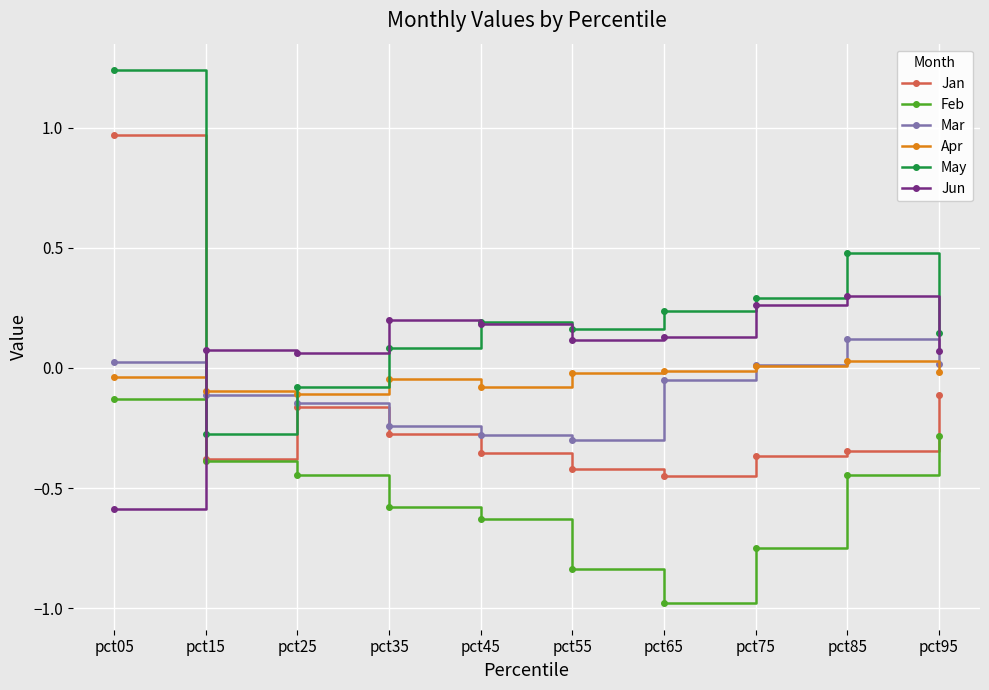

How many categories are shown in the chart?

10